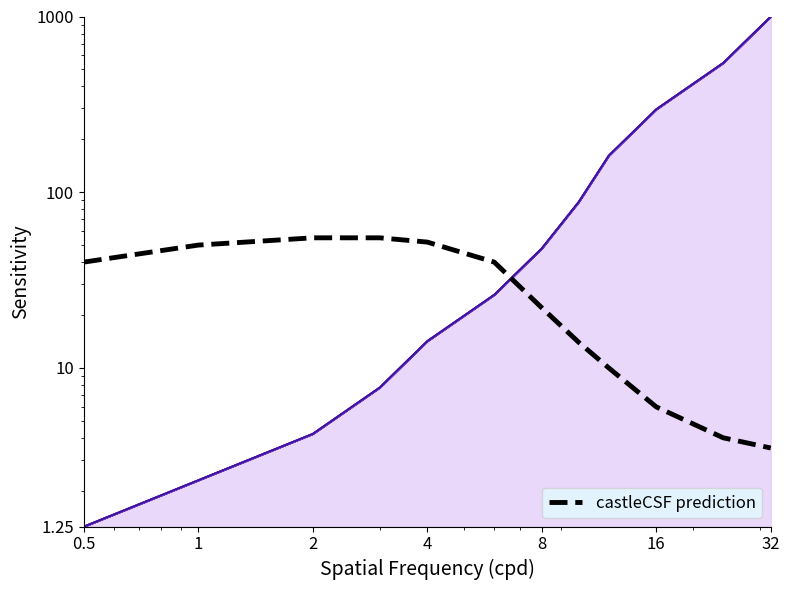

What is the sum of all values?

351.5